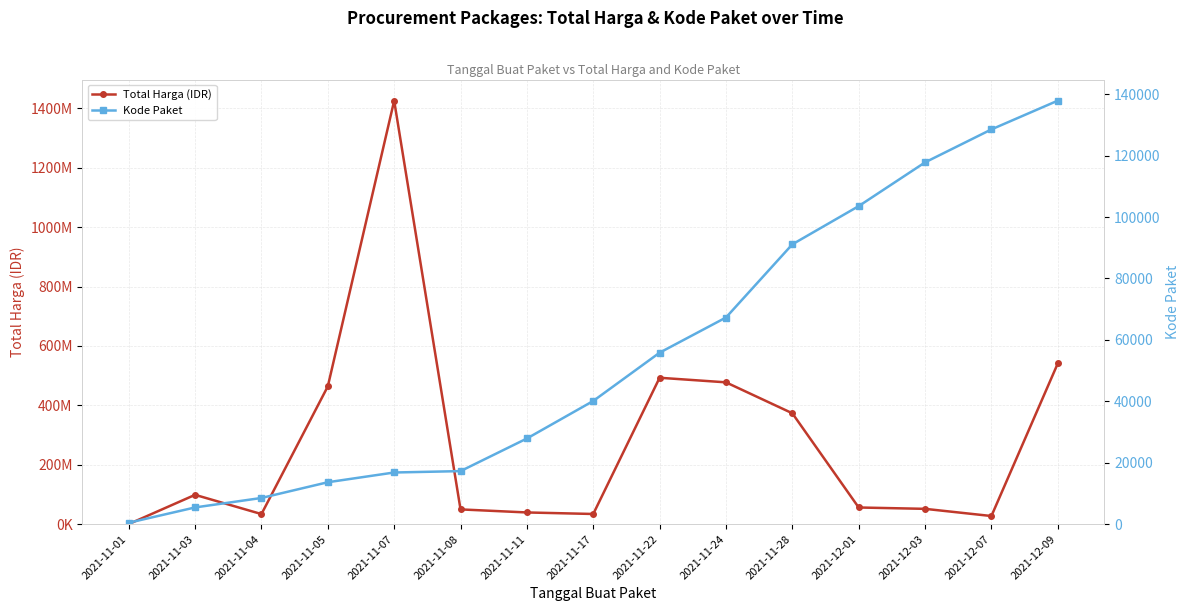

What is the approximate value of Kode Paket at 2021-11-07, to the nearest 50?

16800